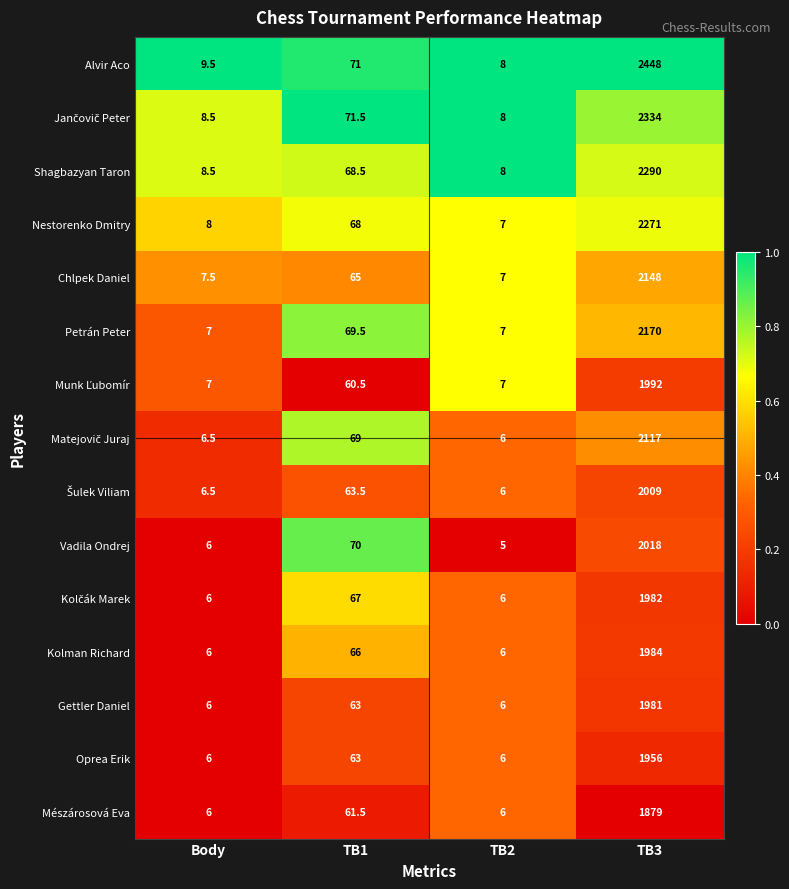

True or false: Petrán Peter has a value of 7.0 at TB2.

True